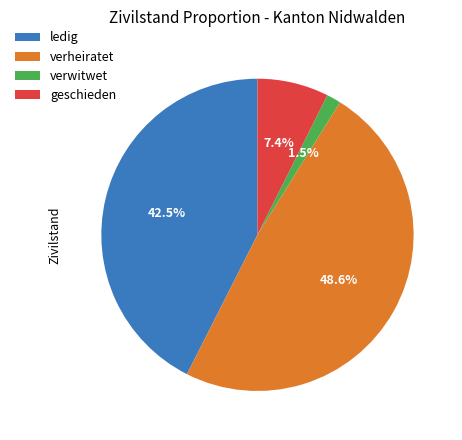

Which has a higher value, verwitwet or ledig?

ledig